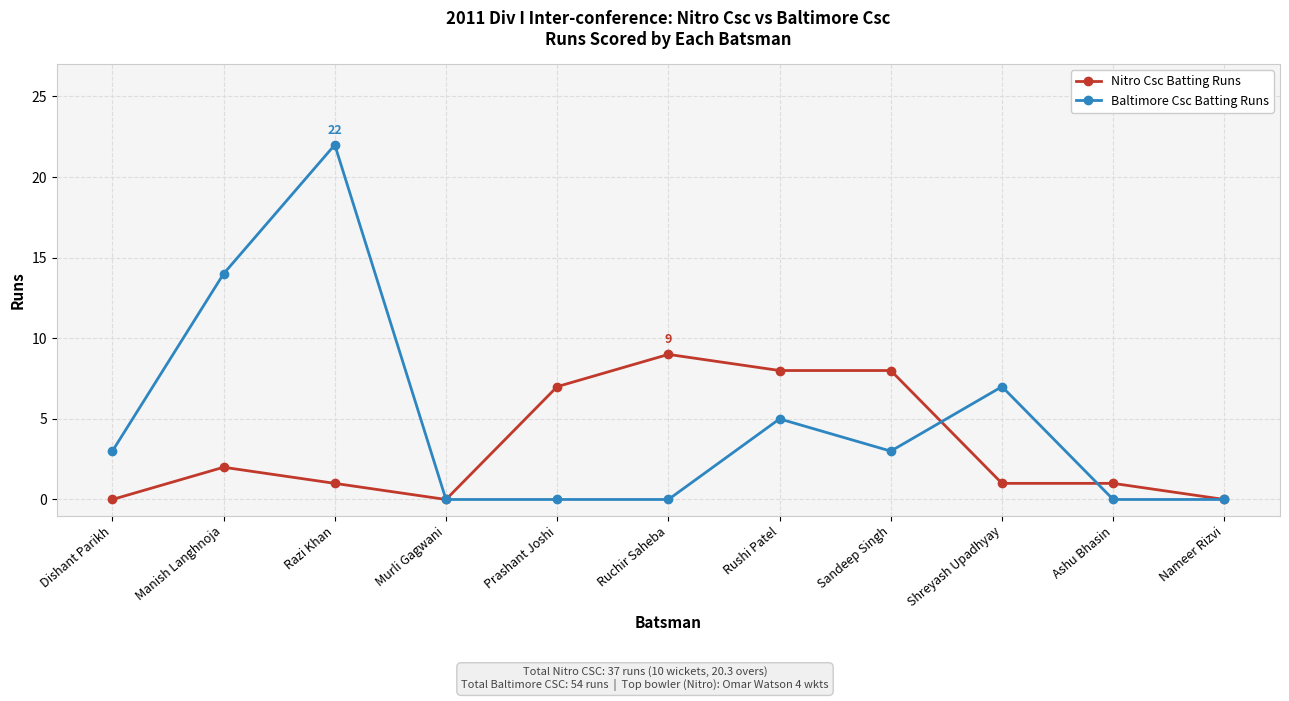

What is the label of the 1st point from the right?

Nameer Rizvi